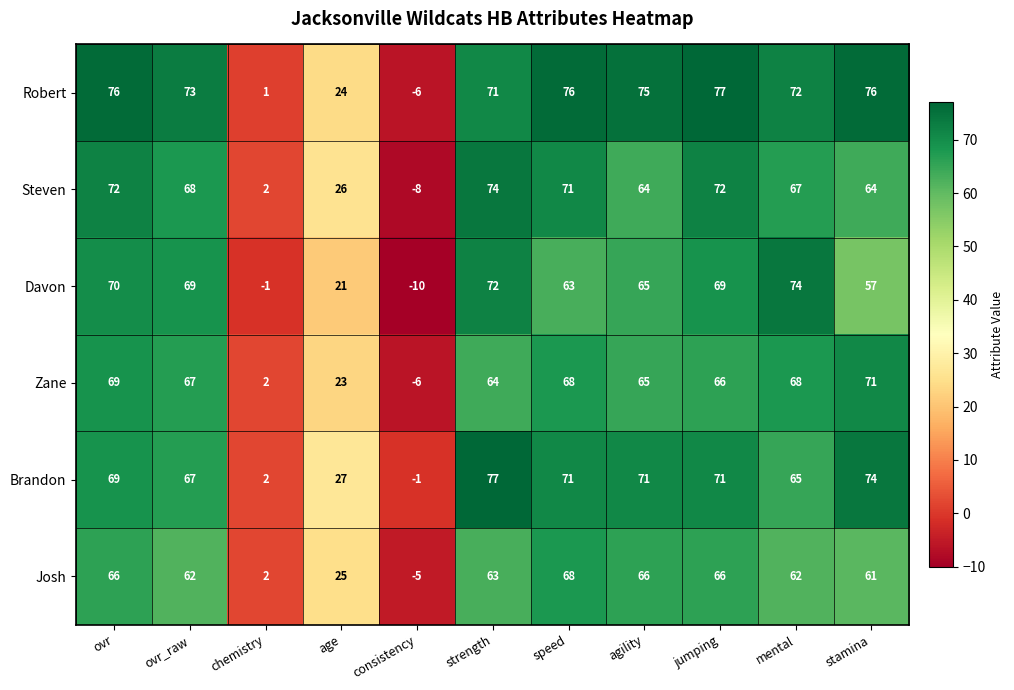

What is the sum of all Steven values?

572